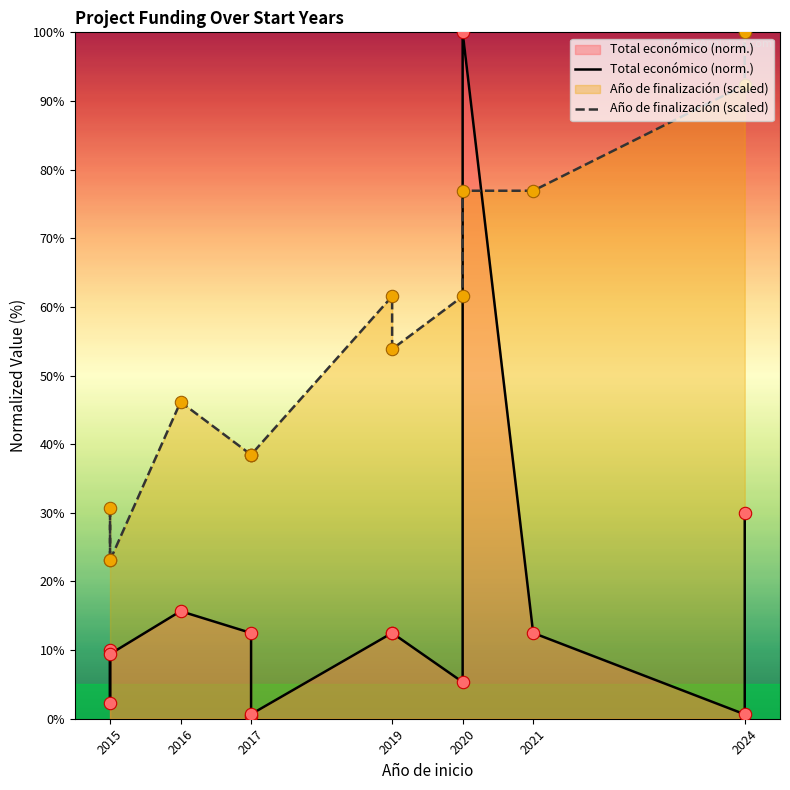

Which series reaches the minimum Y coordinate?

Total económico (norm.)